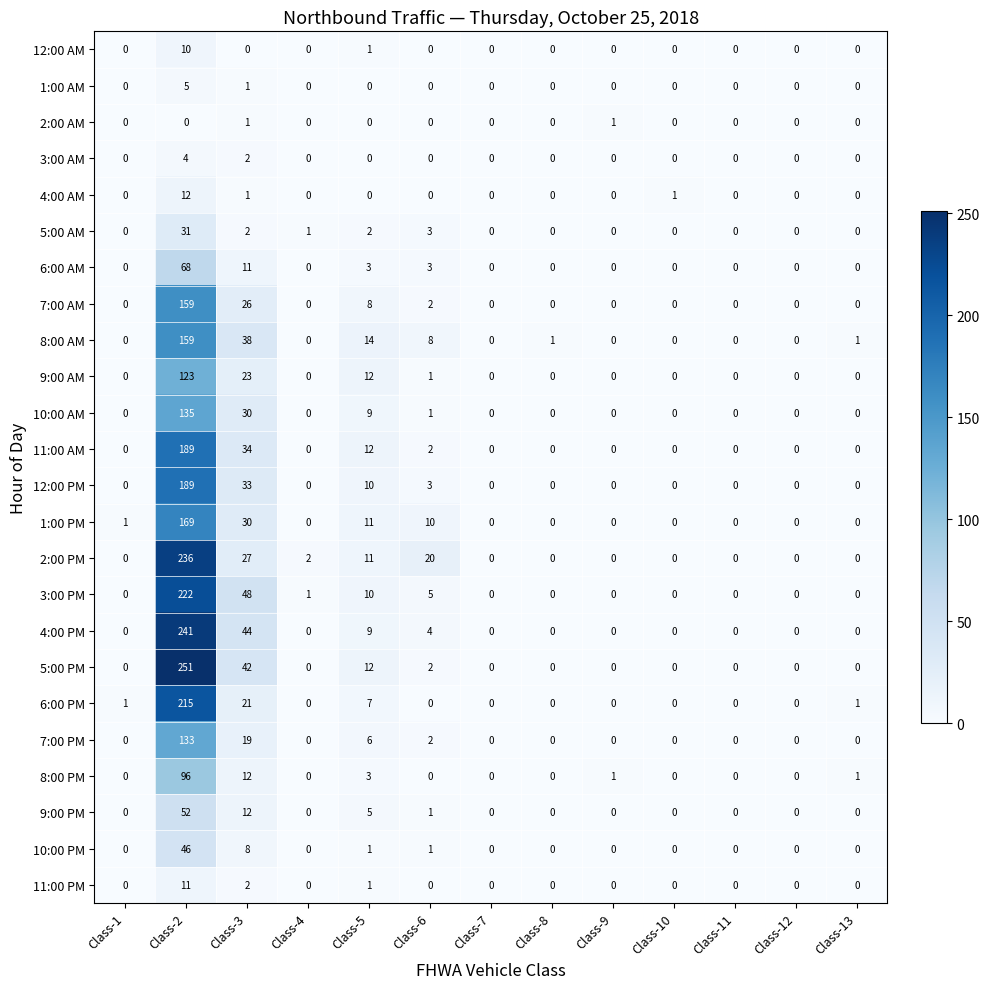

What is the difference between the 9:00 AM values at Class-4 and Class-5?

12